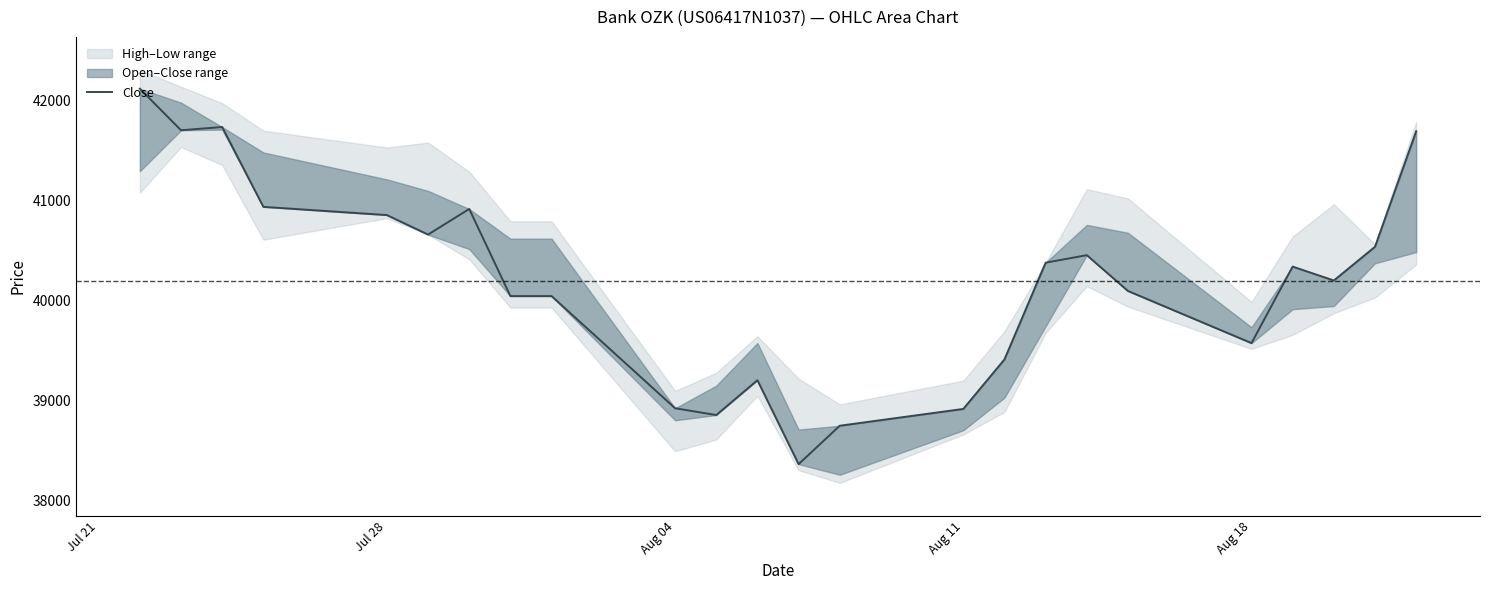

What is the sum of the values at Aug 18 and Jul 21?

82967